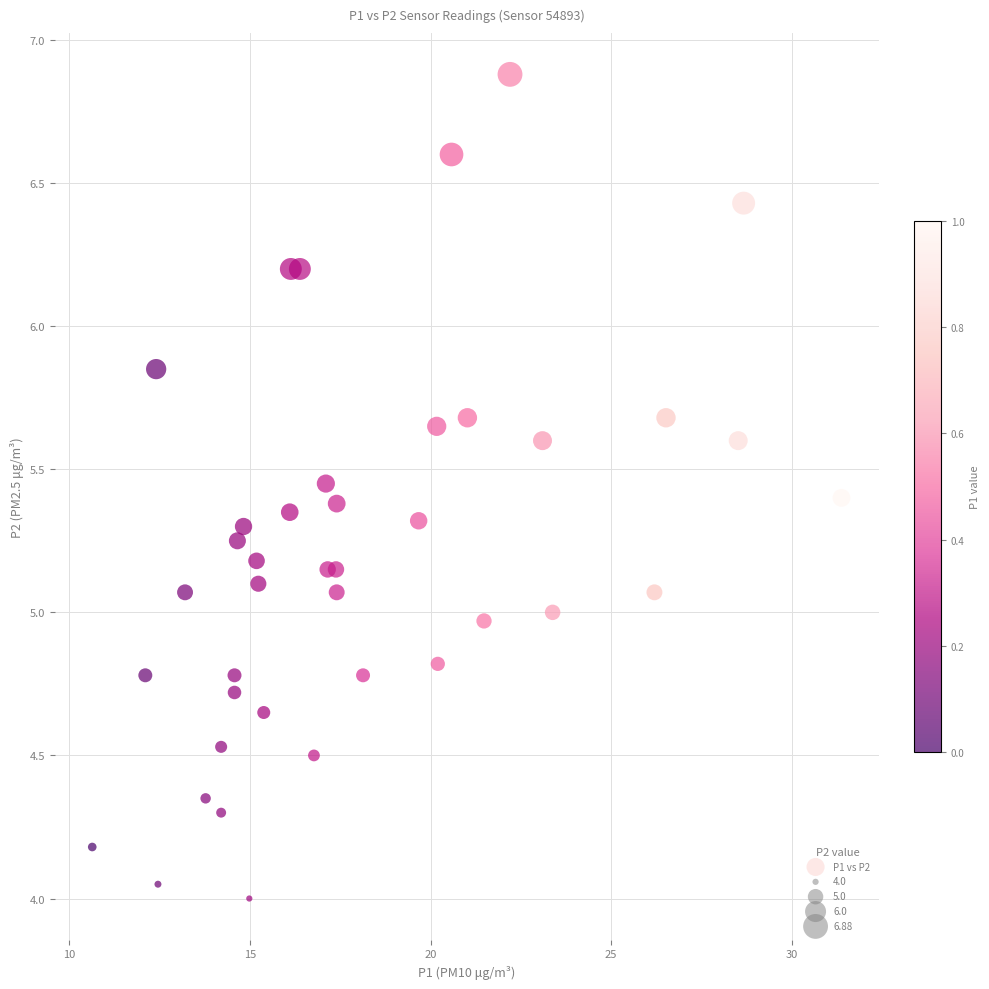

What is the range of Y values (max minus min)?

2.9